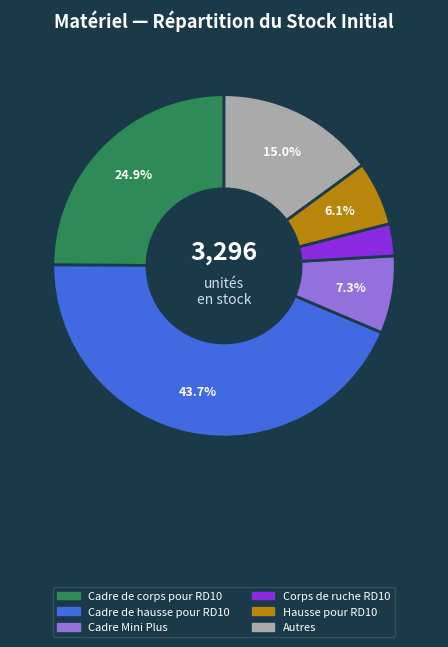

Is there a majority slice in this chart?

No